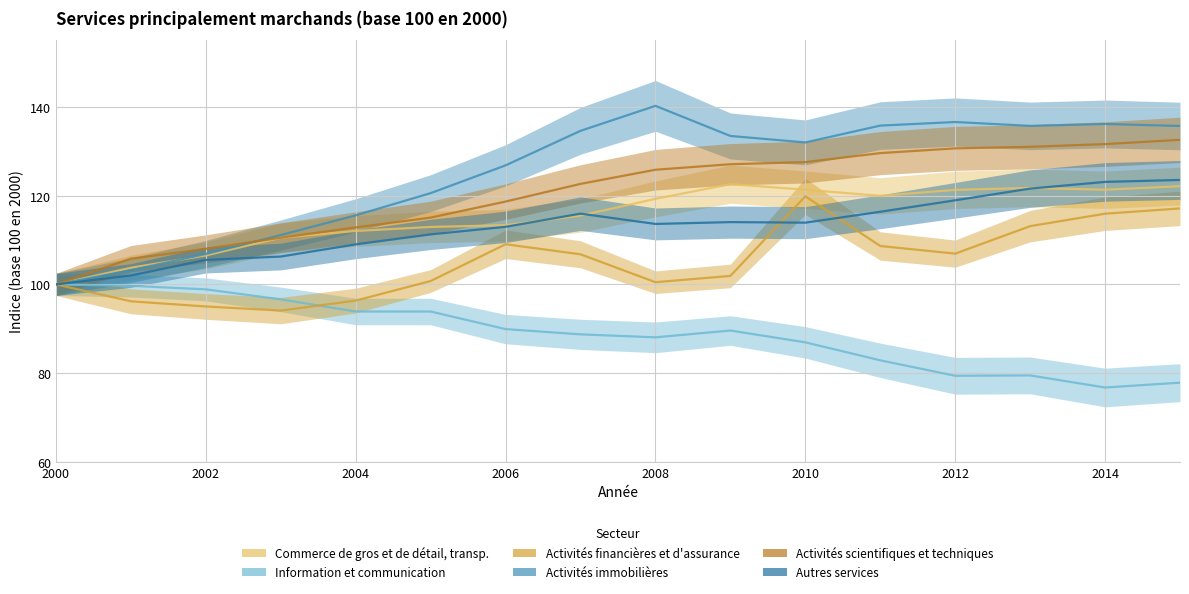

True or false: Activités scientifiques et techniques and Autres services intersect in this chart.

False